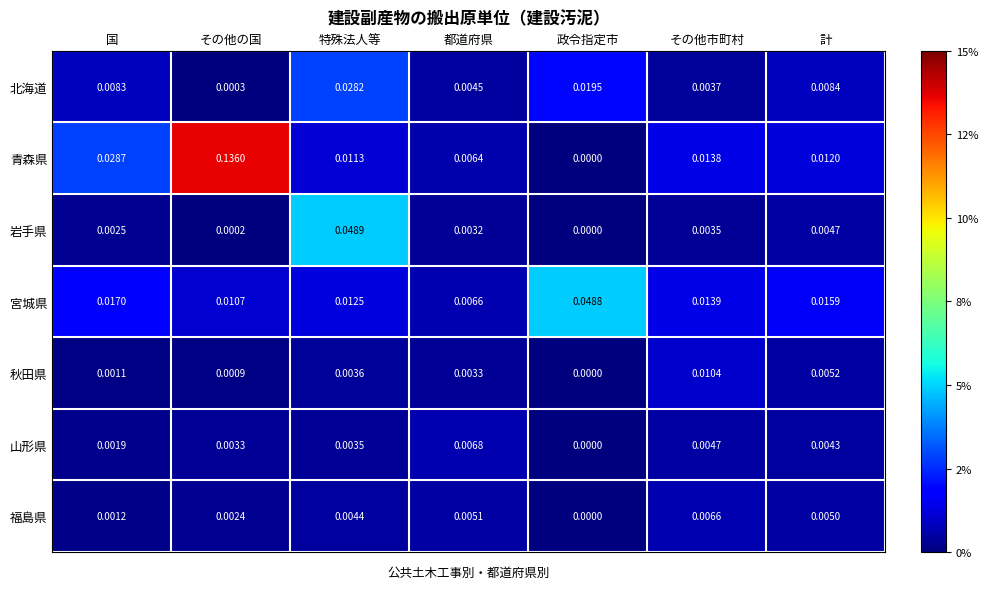

Which series has the largest total across all categories?

青森県